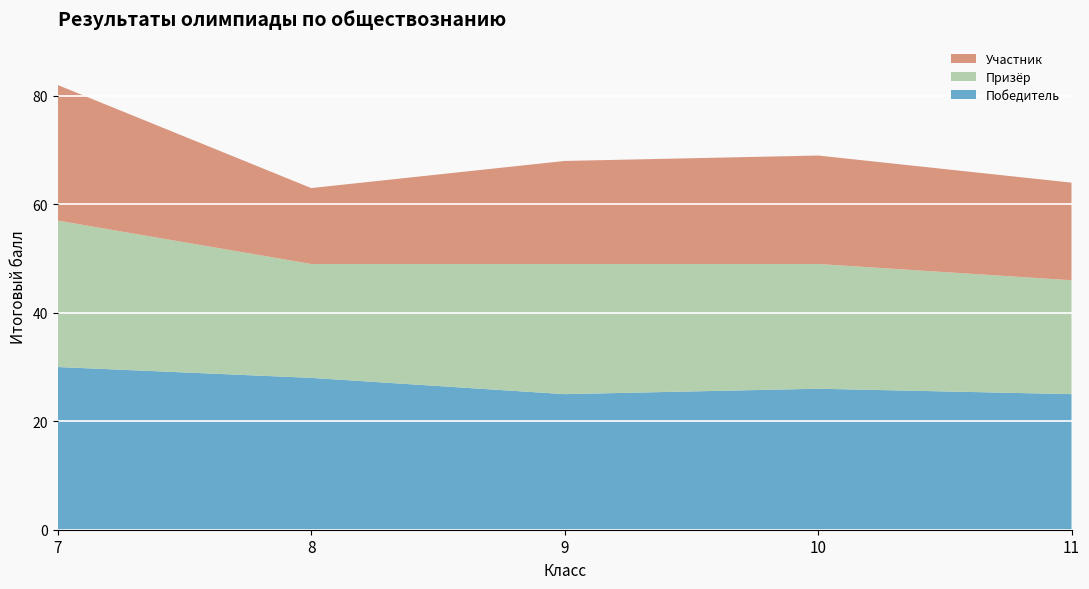

Reading left to right, what are all the values shown in this chart?

Победитель: 7=30	8=28	9=25	10=26	11=25
Призёр: 7=27	8=21	9=24	10=23	11=21
Участник: 7=25	8=14	9=19	10=20	11=18